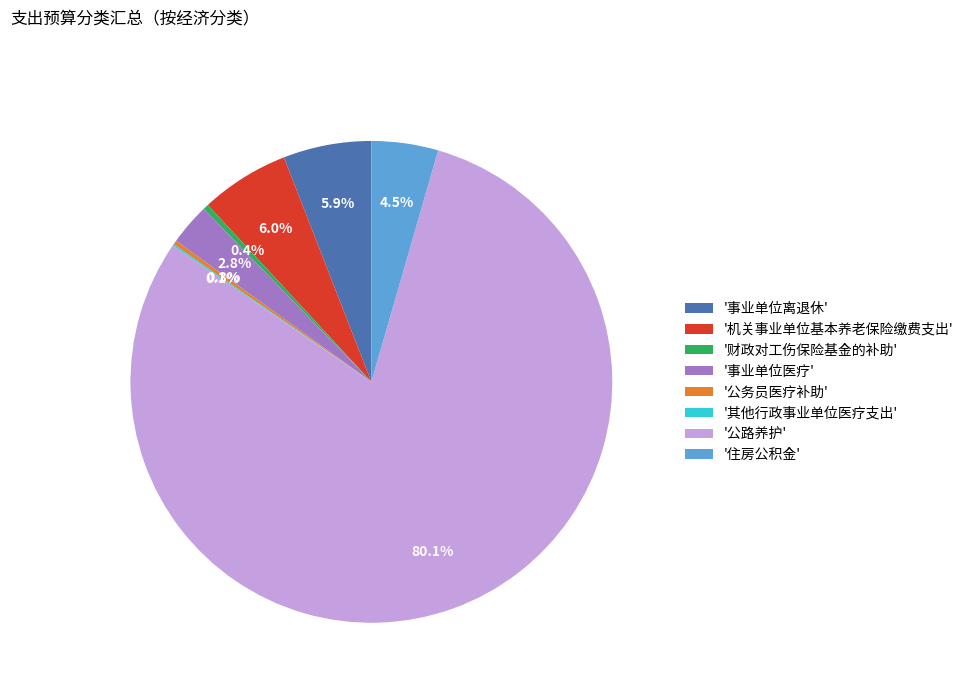

What percentage is NOT represented by '机关事业单位基本养老保险缴费支出'?

94.0%